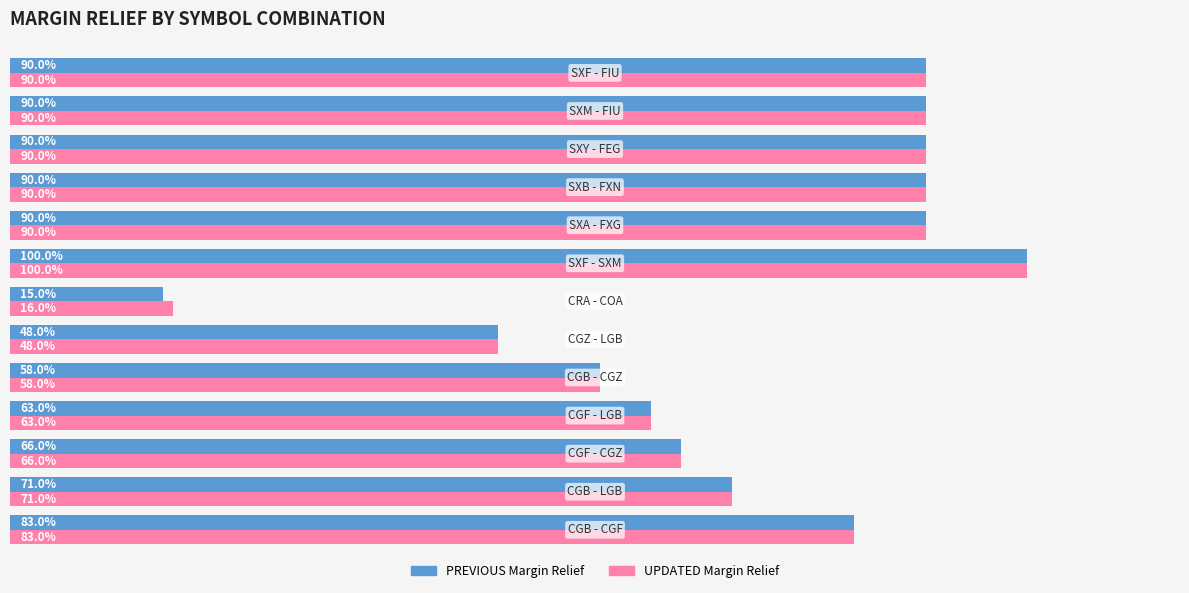

What is the average value of the PREVIOUS Margin Relief series?

0.7